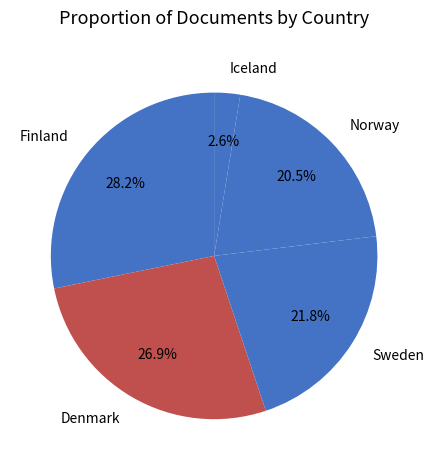

The Finland slice represents 22% of the pie. True or false?

False